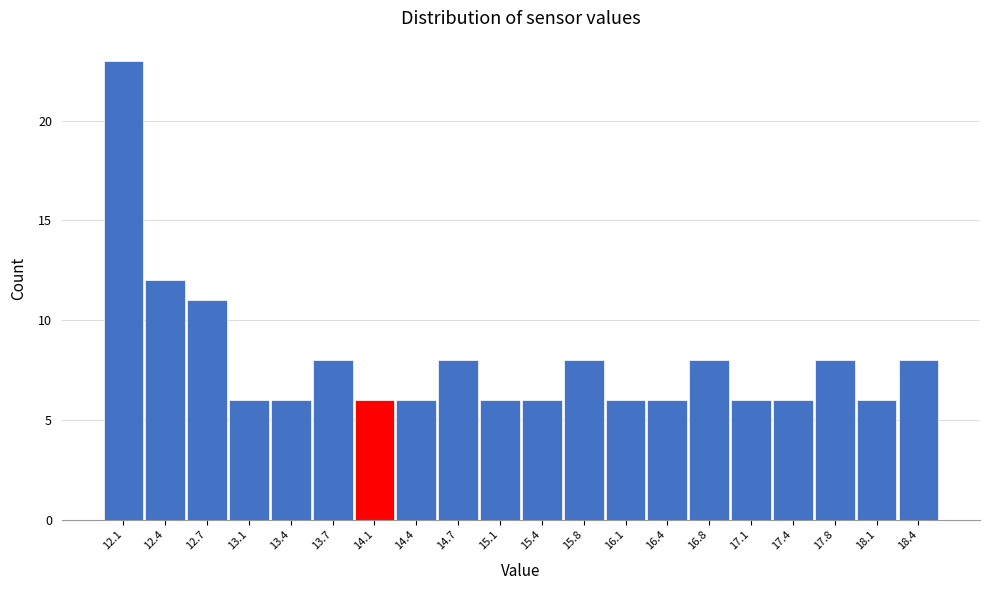

Reading left to right, list every bar in this chart as the range it spans on the x-axis followed by its height. Neither the bar edges nor the heights are printed on the chart, so give them approximately, as read against the axes.

11.900 to 12.235: 23
12.235 to 12.570: 12
12.570 to 12.905: 11
12.905 to 13.240: 6
13.240 to 13.575: 6
13.575 to 13.910: 8
13.910 to 14.245: 6
14.245 to 14.580: 6
14.580 to 14.915: 8
14.915 to 15.250: 6
15.250 to 15.585: 6
15.585 to 15.920: 8
15.920 to 16.255: 6
16.255 to 16.590: 6
16.590 to 16.925: 8
16.925 to 17.260: 6
17.260 to 17.595: 6
17.595 to 17.930: 8
17.930 to 18.265: 6
18.265 to 18.600: 8